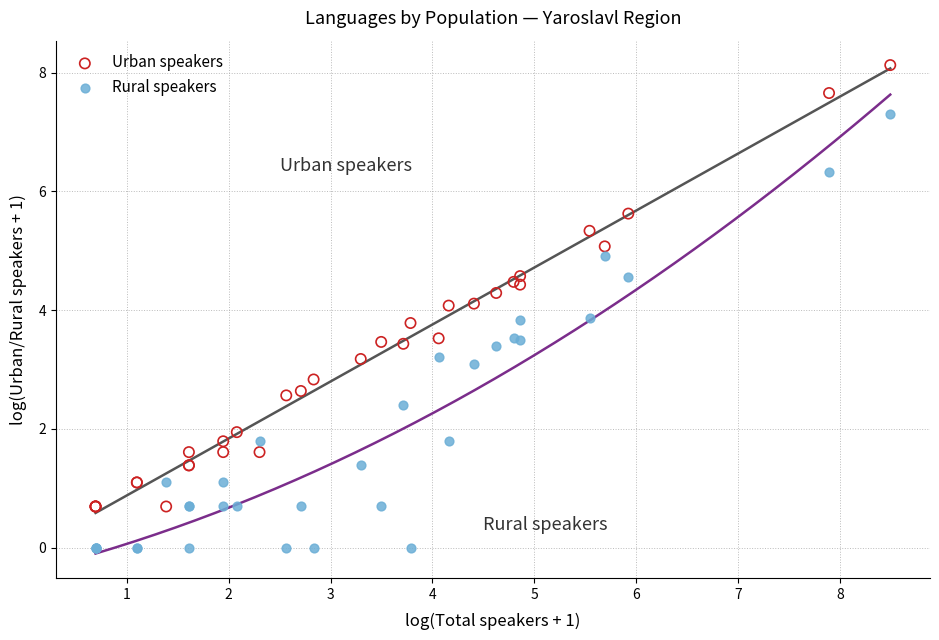

Which series reaches the minimum Y coordinate?

Rural speakers